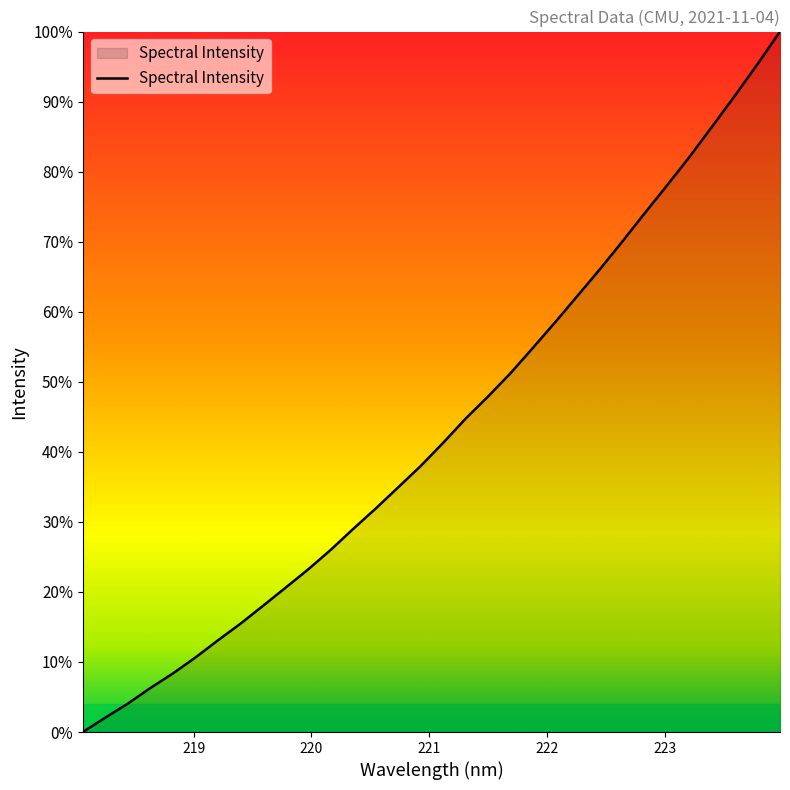

Is this an area chart (filled region under the line)?

Yes